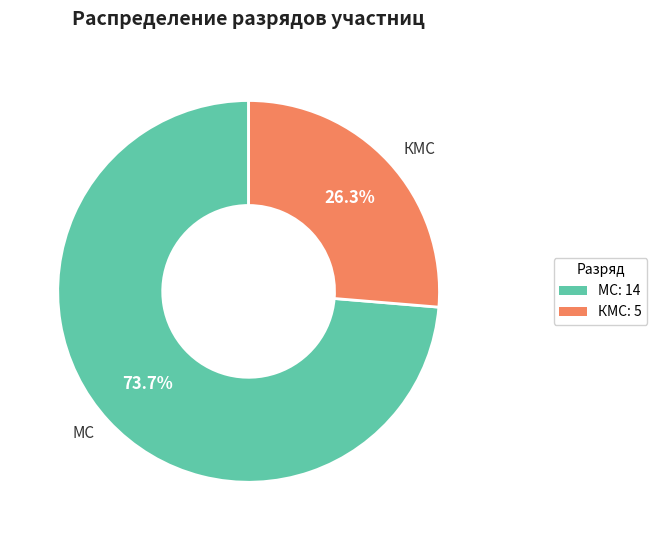

What is the majority slice?

МС